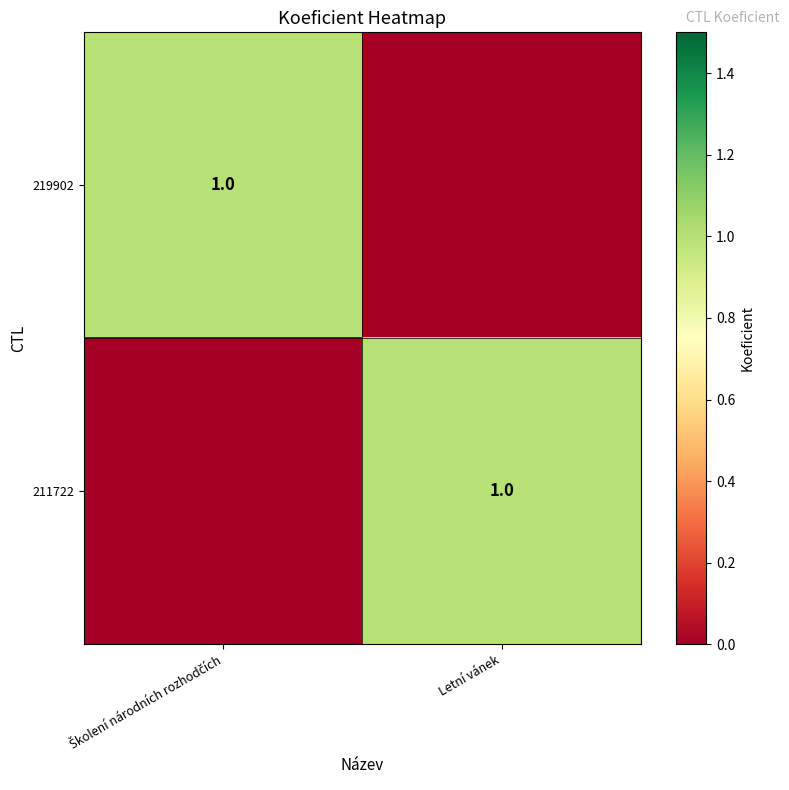

How many distinct data groups are displayed?

2